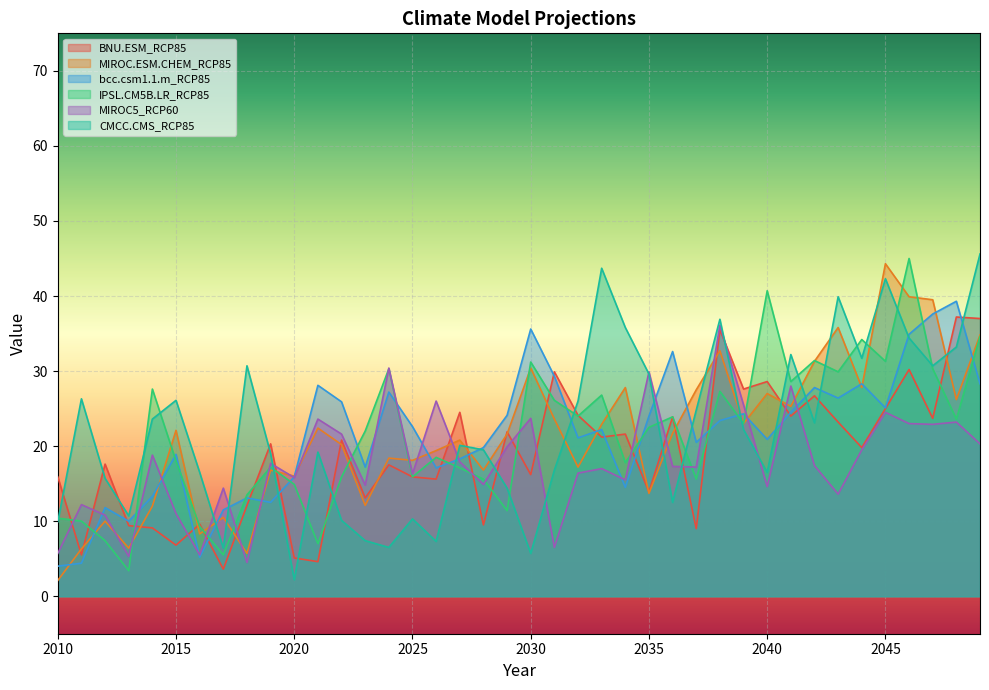

At which category does BNU.ESM_RCP85 reach its first local peak?

2012